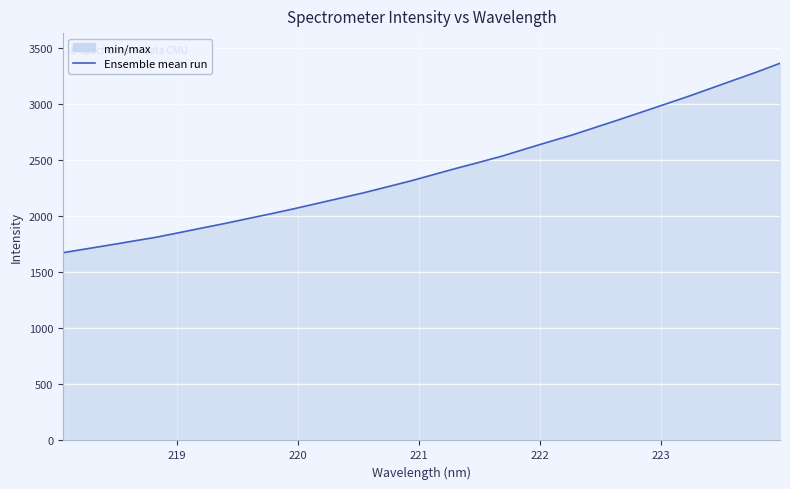

What is the maximum value shown in the chart?

3361.5